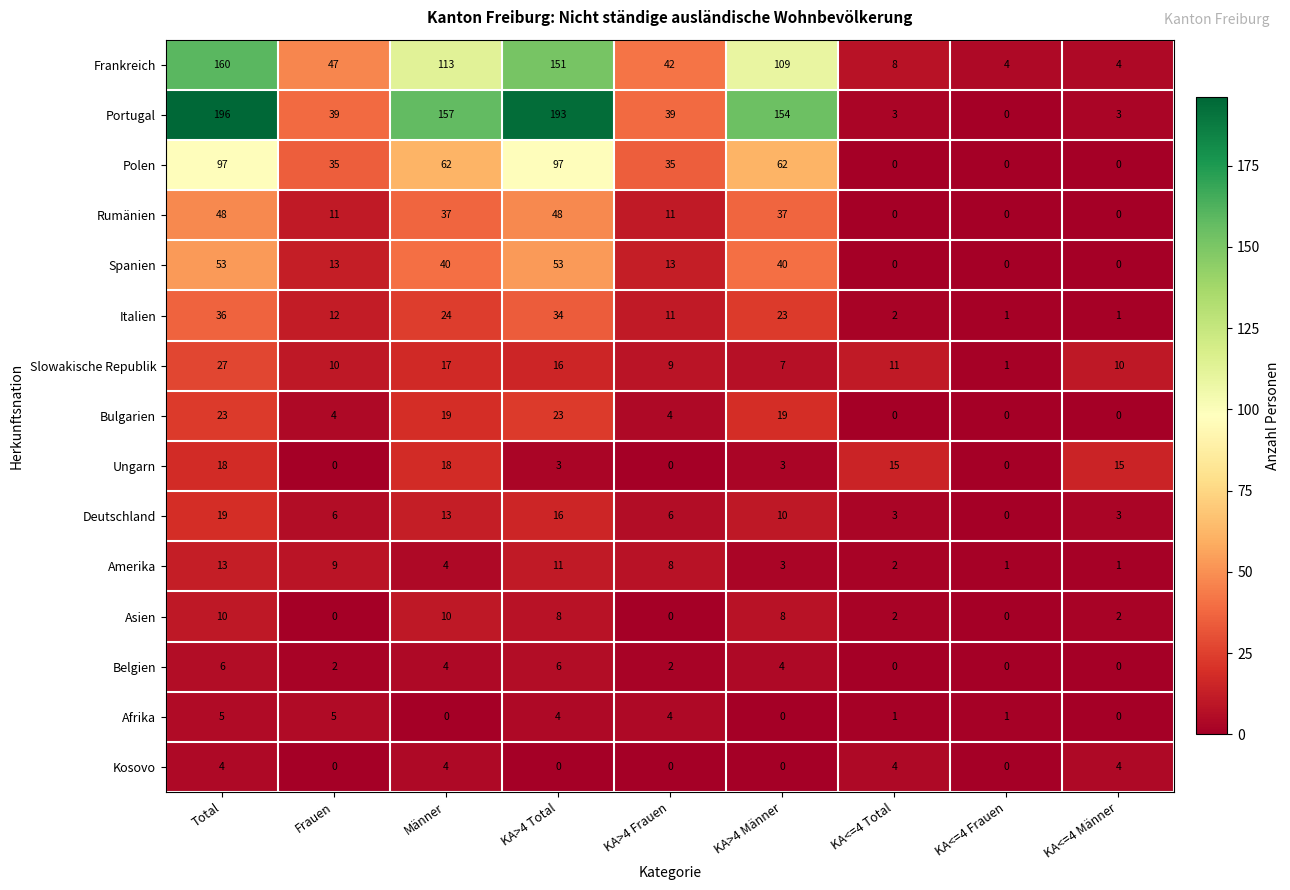

Rank the series by their maximum value, from highest to lowest.

Portugal, Frankreich, Polen, Spanien, Rumänien, Italien, Slowakische Republik, Bulgarien, Deutschland, Ungarn, Amerika, Asien, Belgien, Afrika, Kosovo